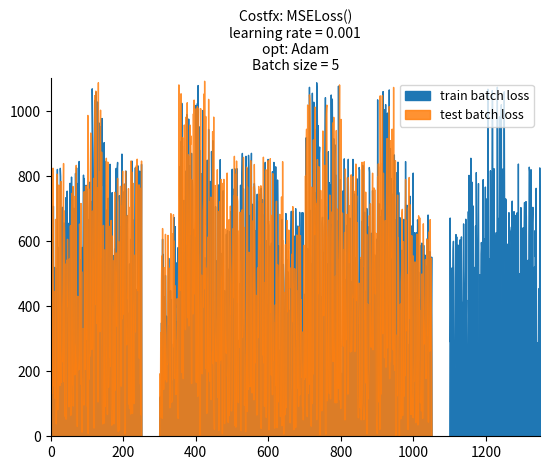

Does the chart display data point markers on the line(s)?

No